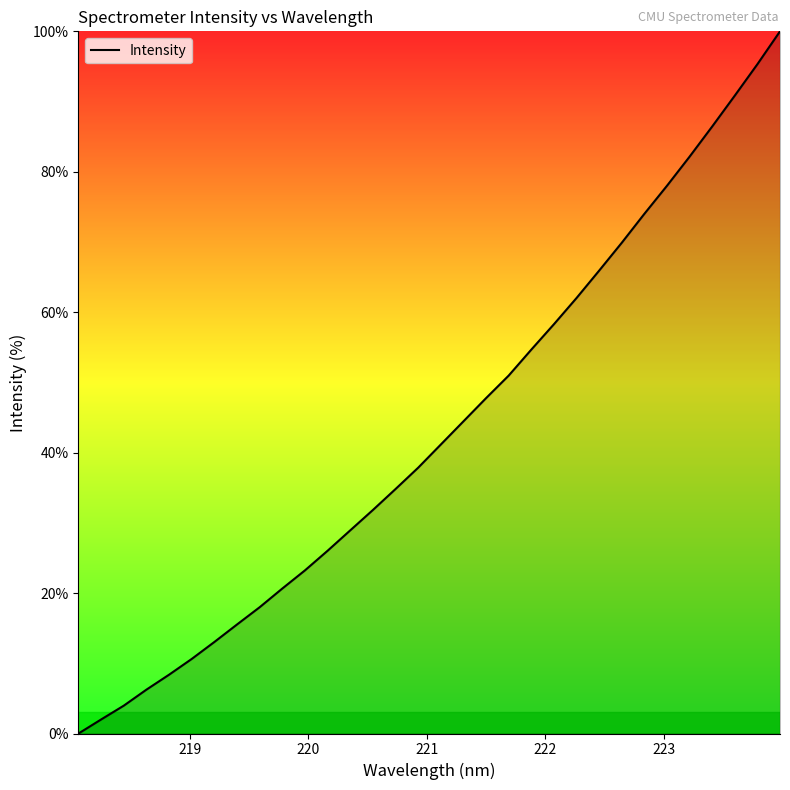

What is the maximum value shown in the chart?

100.0